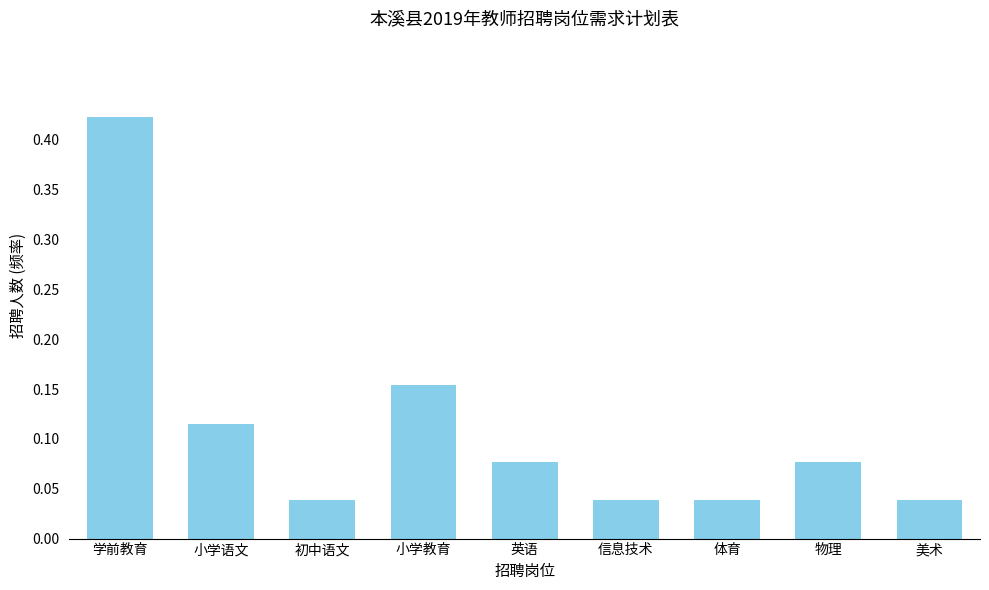

Is it true that the value at 物理 is 0.0?

False